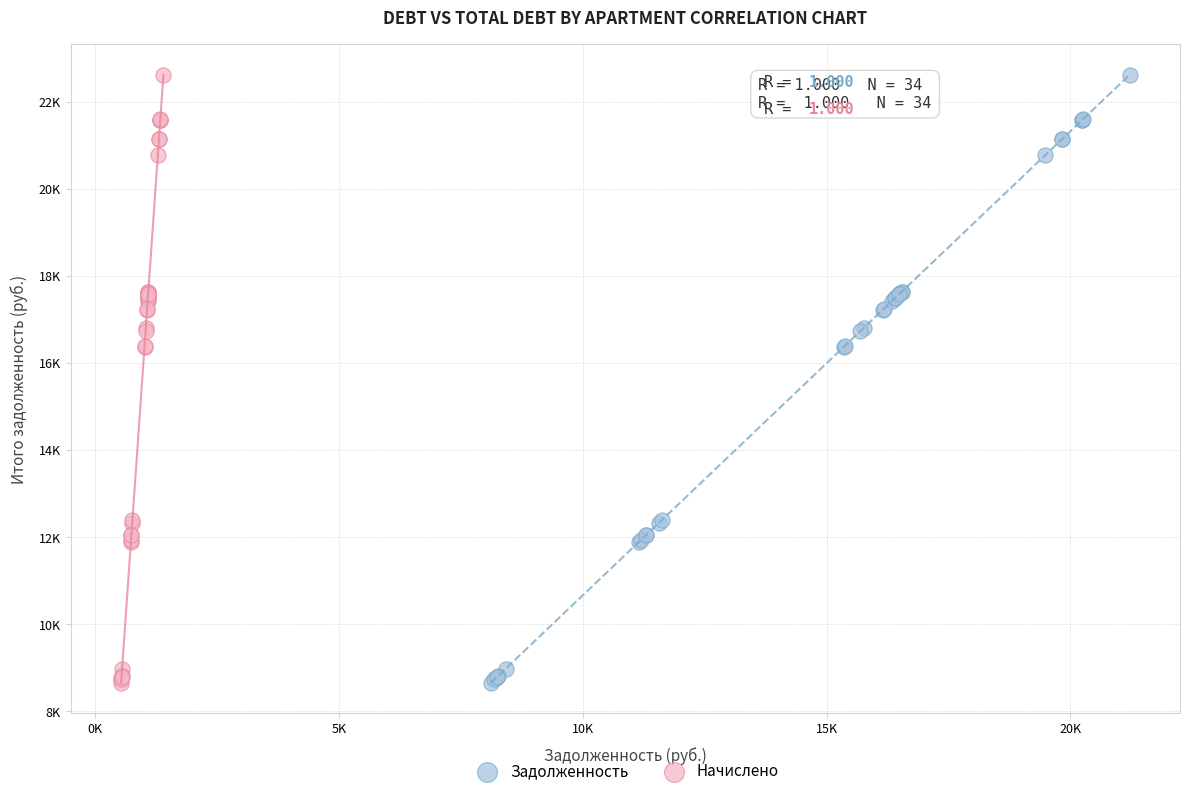

What are all the series names shown in the legend?

Задолженность, Начислено